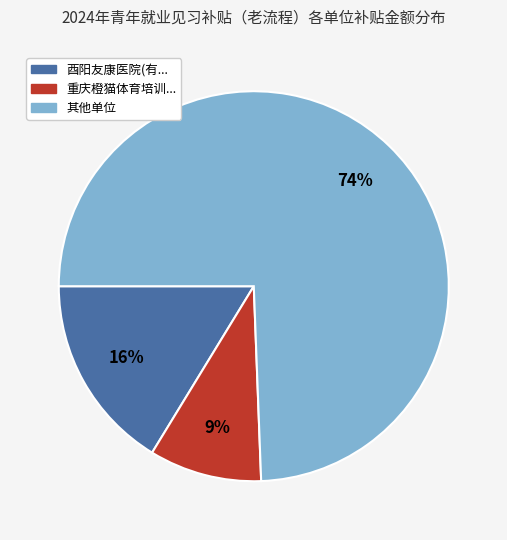

Does any single category account for the majority?

Yes